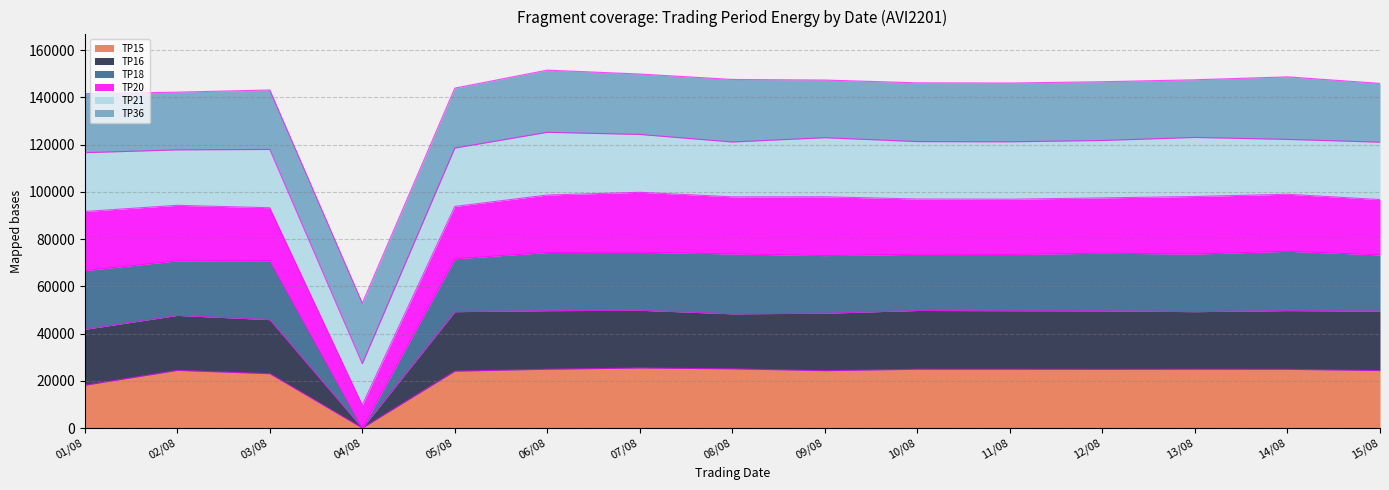

True or false: TP18 has a value of 219314 at 13/08.

False